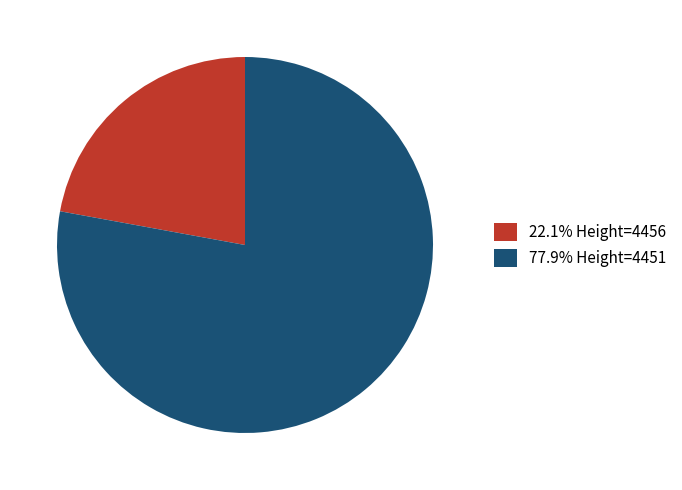

Does 77.9% Height=4451 account for over 50% of the chart?

Yes